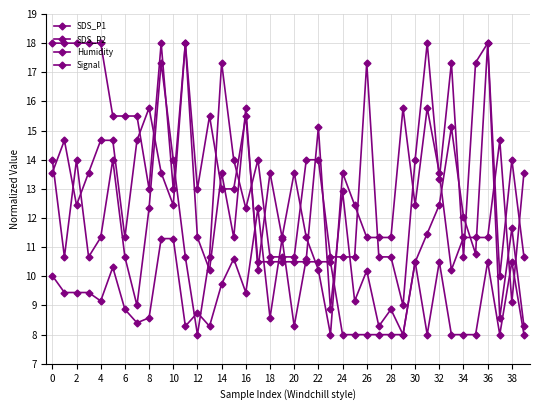

Reading left to right, list all the values displayed in this chart.

SDS_P1: 10.0	9.4	9.4	9.4	9.2	10.3	8.9	8.4	8.6	11.3	11.3	8.3	8.8	8.3	9.7	10.6	9.4	12.3	8.6	11.3	8.3	10.6	15.1	8.9	12.9	9.2	10.2	8.3	8.9	8.0	10.5	11.5	12.5	15.1	12.0	10.8	18.0	8.6	11.6	8.3
SDS_P2: 14.0	10.7	14.0	10.7	11.3	14.0	10.7	9.0	12.3	17.3	14.0	10.7	8.0	10.7	17.3	14.0	12.3	14.0	10.7	10.7	10.7	14.0	14.0	10.7	10.7	10.7	17.3	10.7	10.7	9.0	14.0	18.0	13.3	17.3	10.7	17.3	18.0	10.0	14.0	10.7
Humidity: 18.0	18.0	18.0	18.0	18.0	15.5	15.5	15.5	13.0	18.0	13.0	18.0	13.0	15.5	13.0	13.0	15.5	10.5	10.5	10.5	10.5	10.5	10.5	10.5	8.0	8.0	8.0	8.0	8.0	8.0	10.5	8.0	10.5	8.0	8.0	8.0	10.5	8.0	10.5	8.0
Signal: 13.6	14.7	12.4	13.6	14.7	14.7	11.3	14.7	15.8	13.6	12.4	18.0	11.3	10.2	13.6	11.3	15.8	10.2	13.6	11.3	13.6	11.3	10.2	8.0	13.6	12.4	11.3	11.3	11.3	15.8	12.4	15.8	13.6	10.2	11.3	11.3	11.3	14.7	9.1	13.6